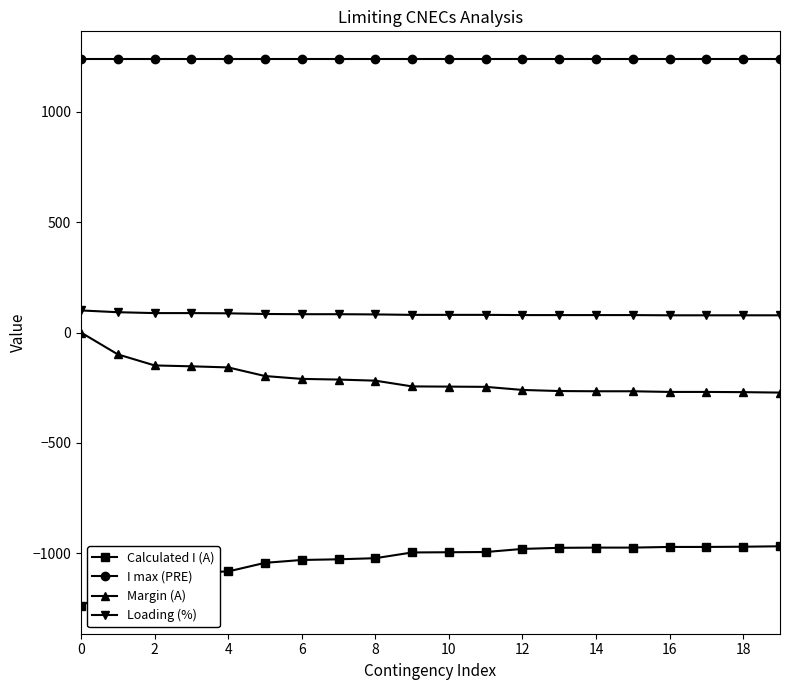

What is the lowest value of the I max (PRE) series?

1240